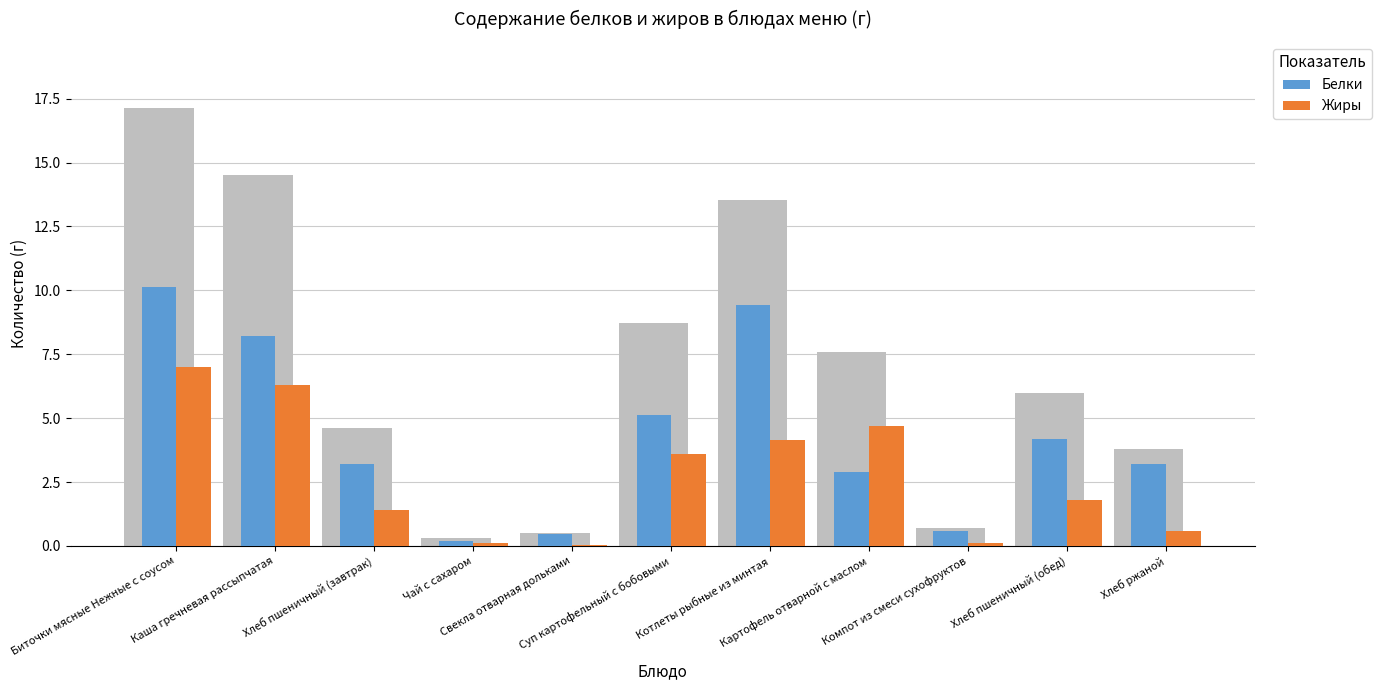

What is the label of the 11th bar from the right?

Биточки мясные Нежные с соусом